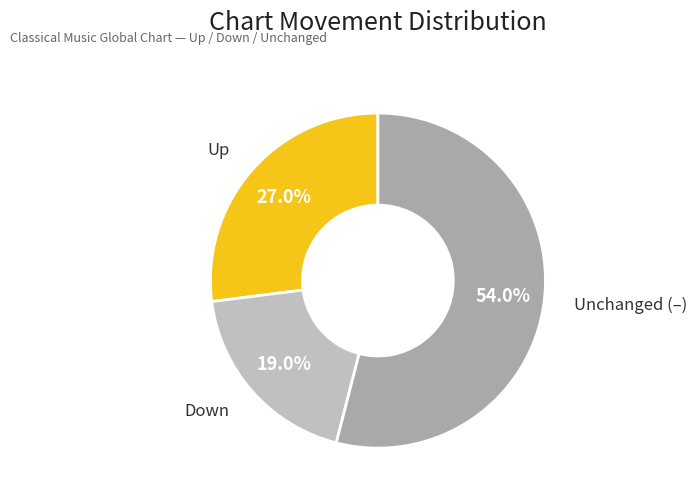

How many segments does this pie chart have?

3